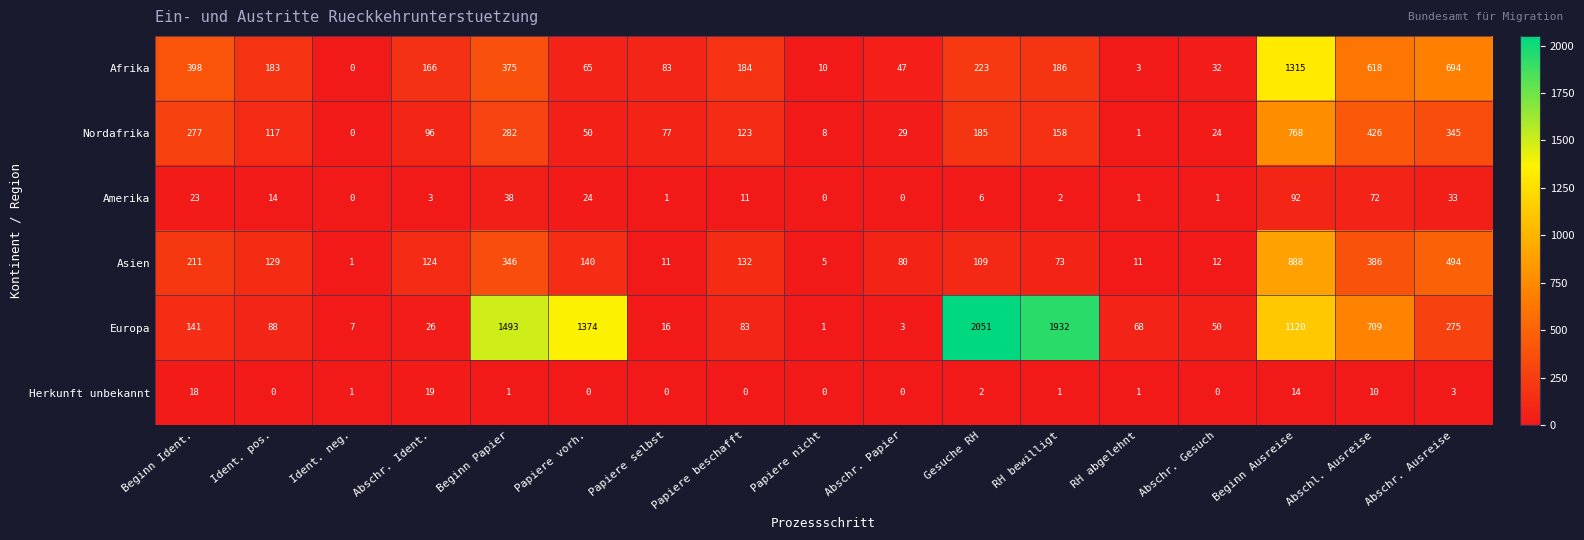

True or false: Nordafrika has a value of 426 at Abschl. Ausreise.

True